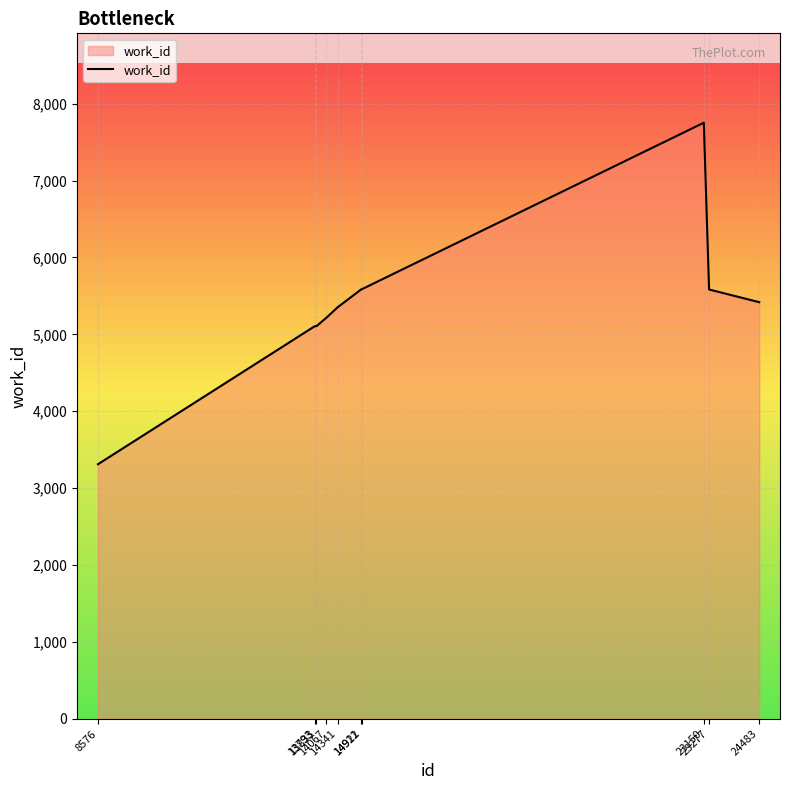

What is the smallest value displayed?

3310